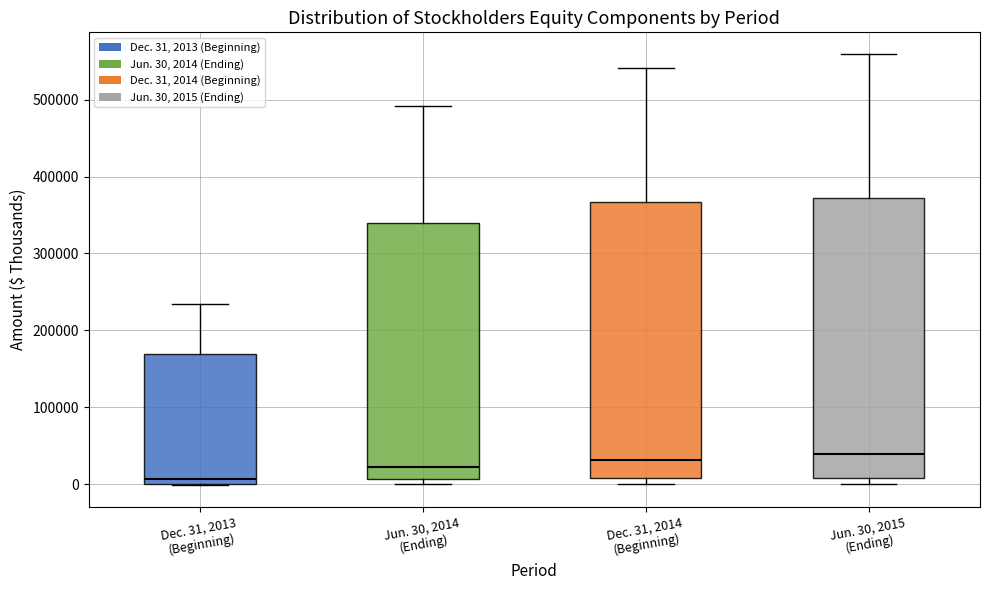

Reading left to right, read every box against the y-axis: the position of its median line, the range the box covers, and the ends of its whiskers. The values are not printed on the chart, so give them approximately, as read against the axis.

Dec. 31, 2013 (Beginning): median 10000, box 0 to 170000, whiskers 0 to 230000
Jun. 30, 2014 (Ending): median 20000, box 10000 to 340000, whiskers 0 to 490000
Dec. 31, 2014 (Beginning): median 30000, box 10000 to 370000, whiskers 0 to 540000
Jun. 30, 2015 (Ending): median 40000, box 10000 to 370000, whiskers 0 to 560000